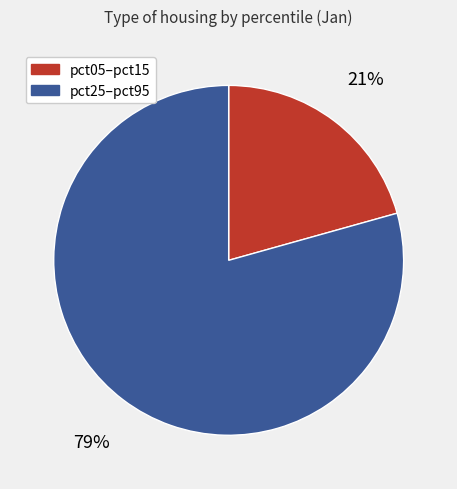

How many slices are in this pie chart?

2